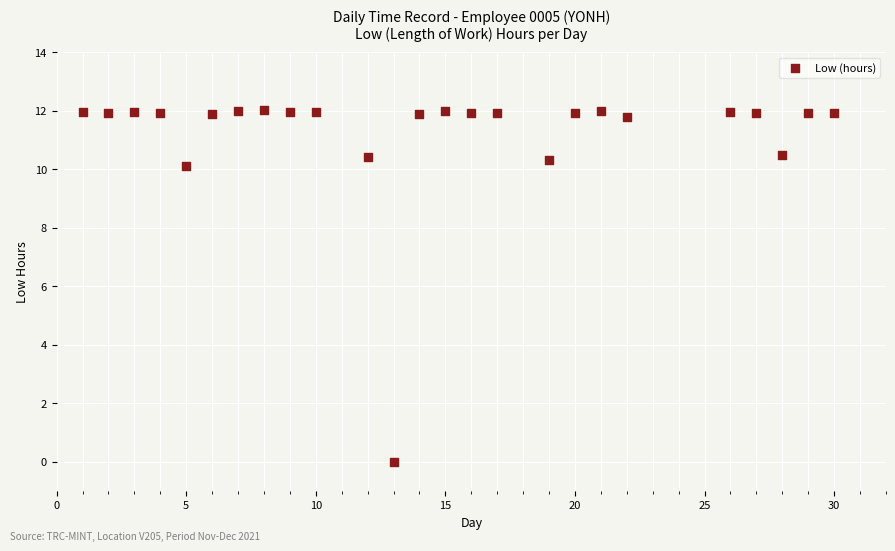

What Y value in the scatter plot is closest to 6?

10.1